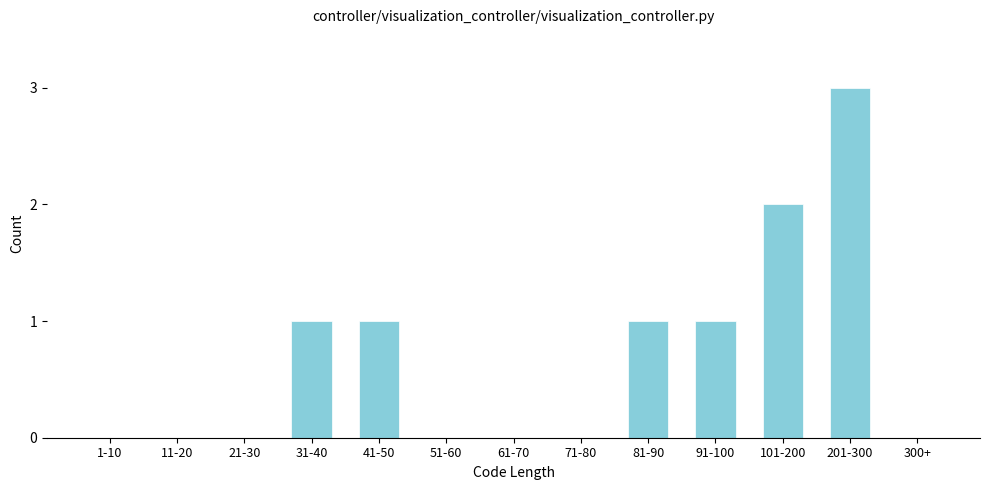

Reading right to left, what are all the values shown in this chart?

300+=0	201-300=3	101-200=2	91-100=1	81-90=1	71-80=0	61-70=0	51-60=0	41-50=1	31-40=1	21-30=0	11-20=0	1-10=0